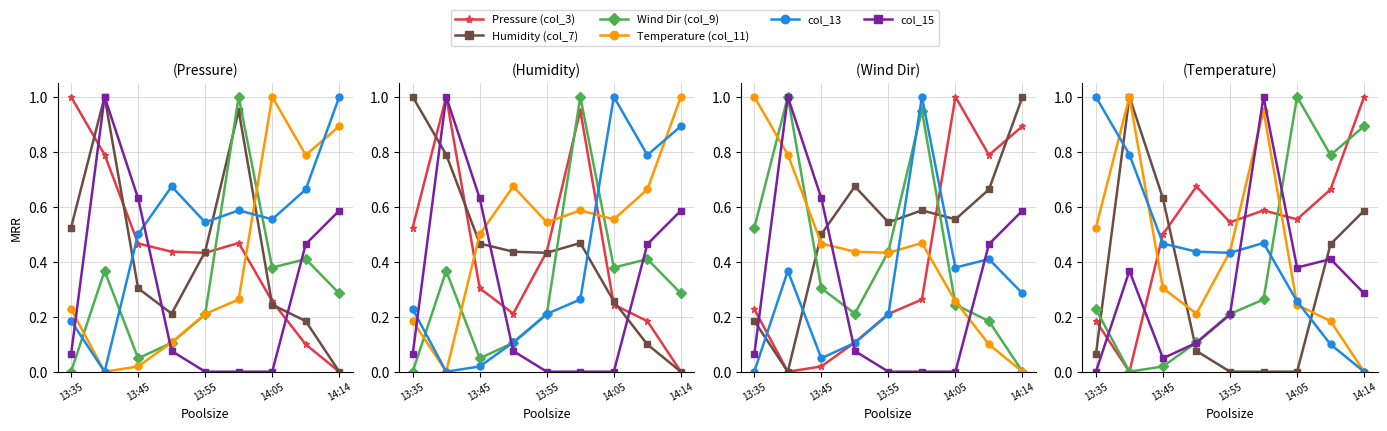

What is the difference between the highest and lowest values at 13:45?

0.6